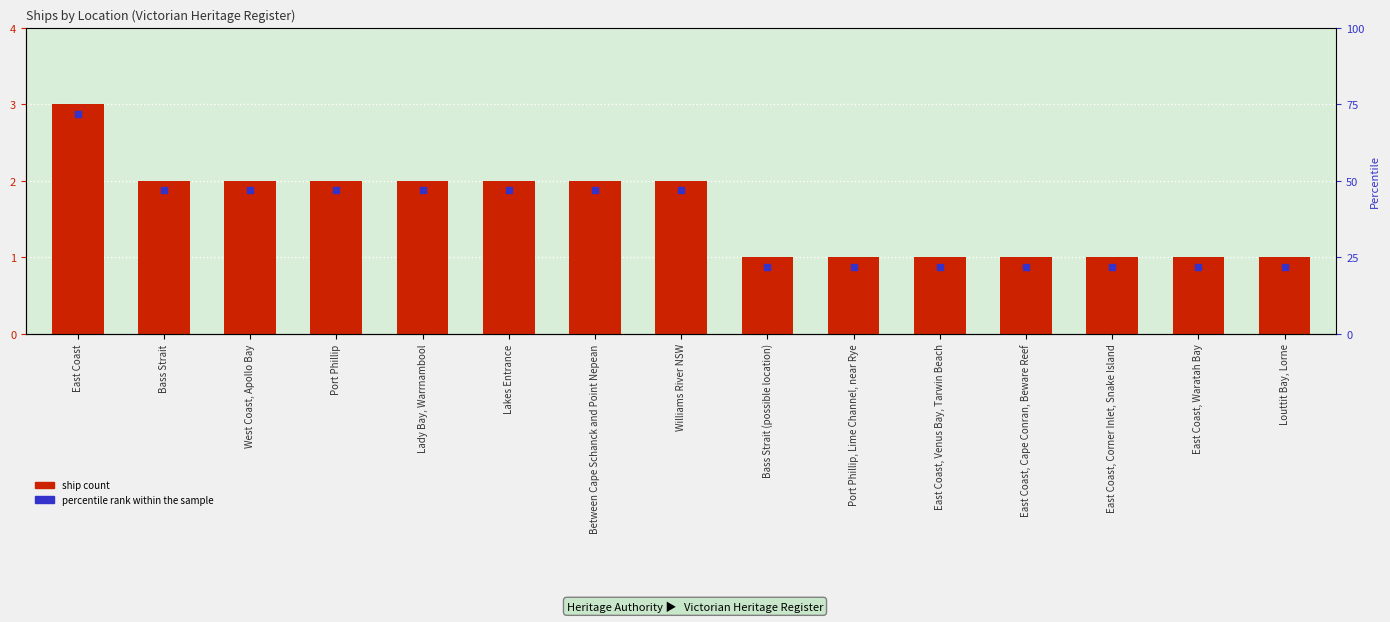

At which label does the data first exceed 2?

East Coast